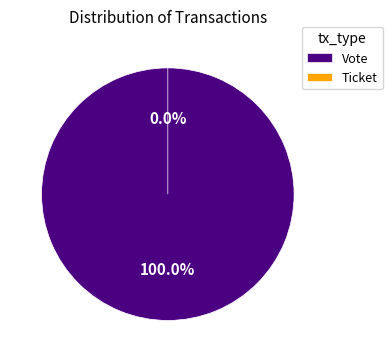

True or false: Ticket accounts for 1% of the total.

False